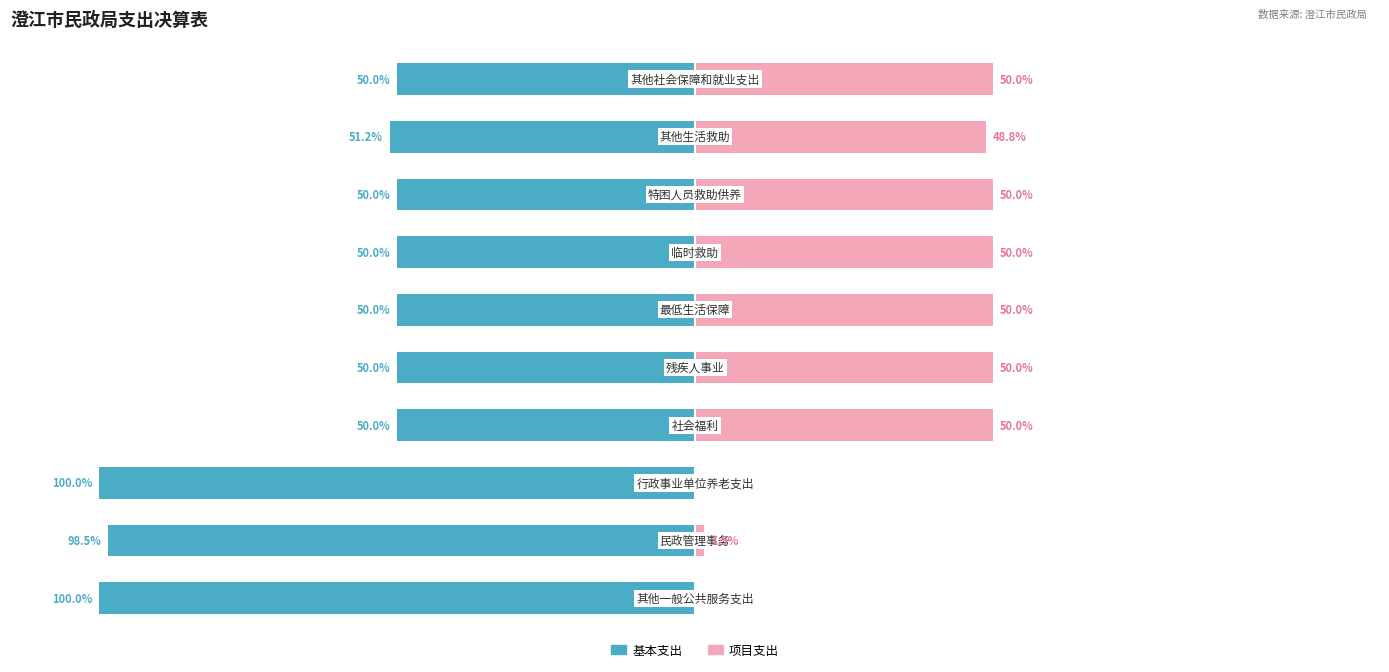

The 项目支出 series shows 50.0 at 9. True or false?

True